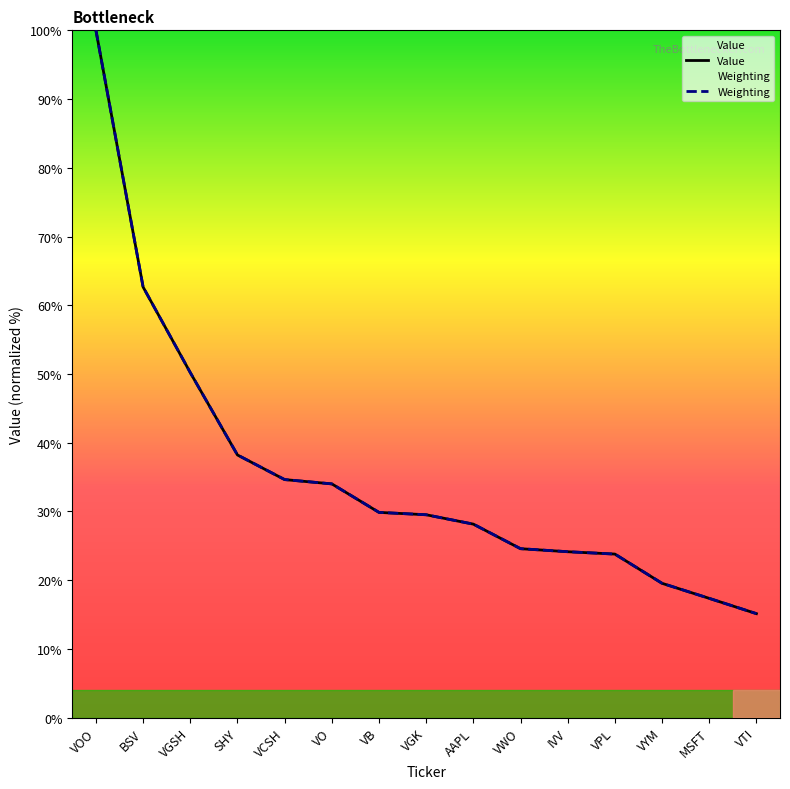

True or false: Value and Weighting cross at least once.

True